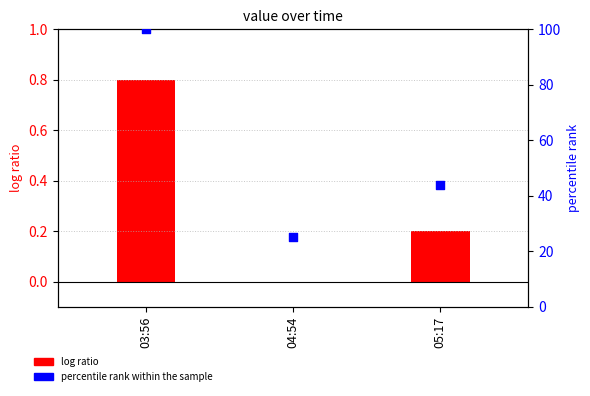

Which series contains the lowest Y value?

log ratio